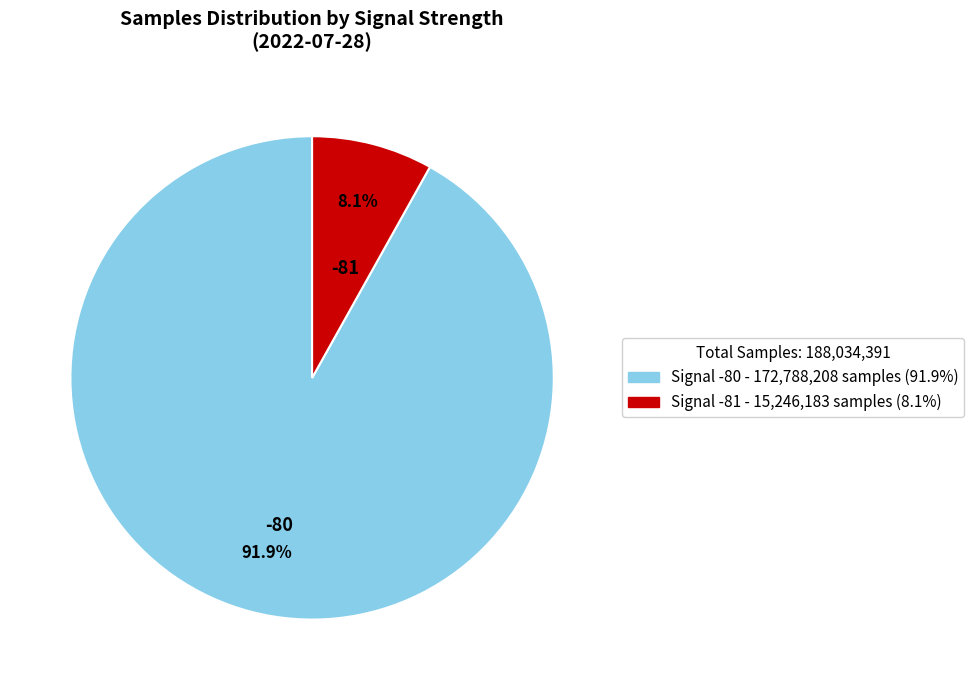

Combined, do Signal -81 - 15,246,183 samples (8.1%) and Signal -80 - 172,788,208 samples (91.9%) account for over 50%?

Yes